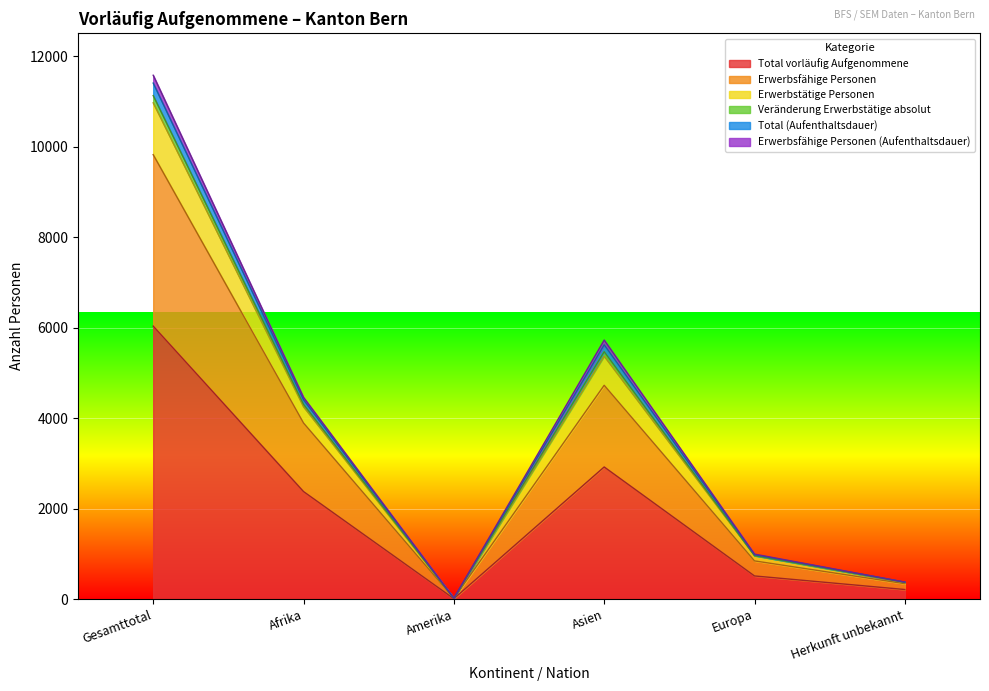

What is the label of the 6th point from the right?

Gesamttotal